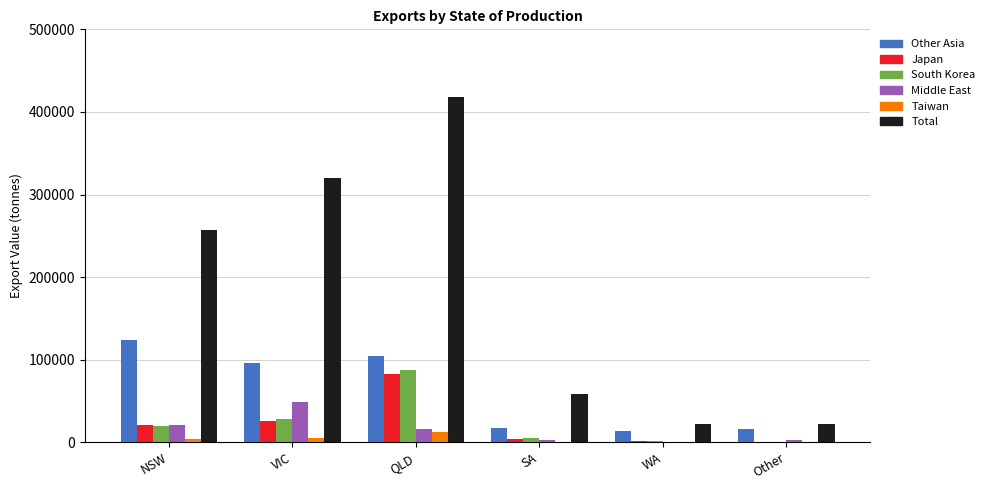

Is it true that Total equals 107916.4 at VIC?

False